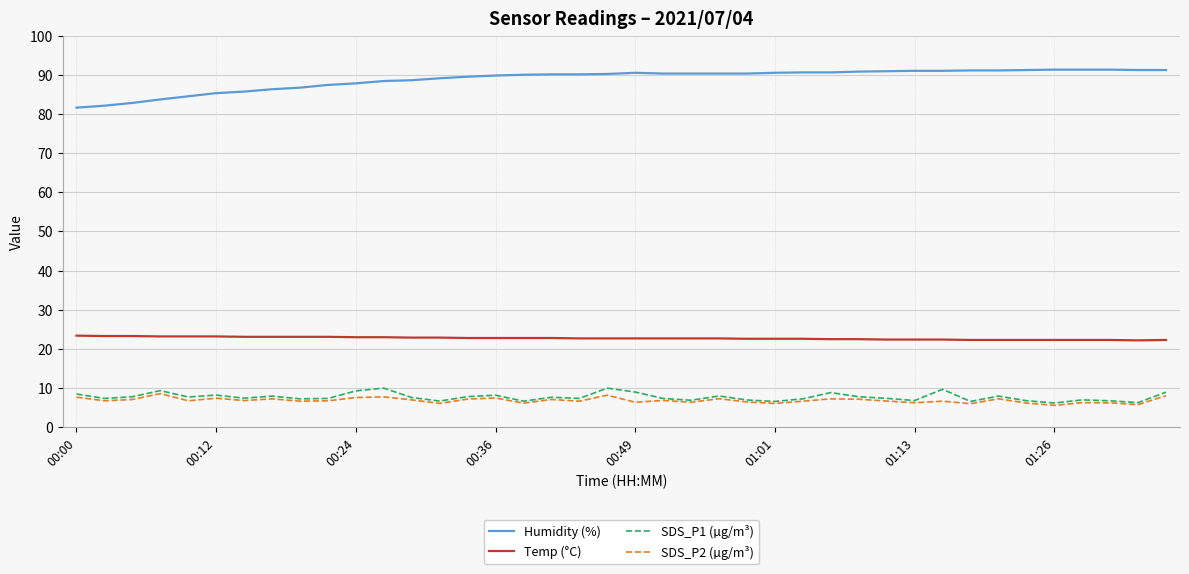

What is the highest value of the Humidity (%) series?

91.3